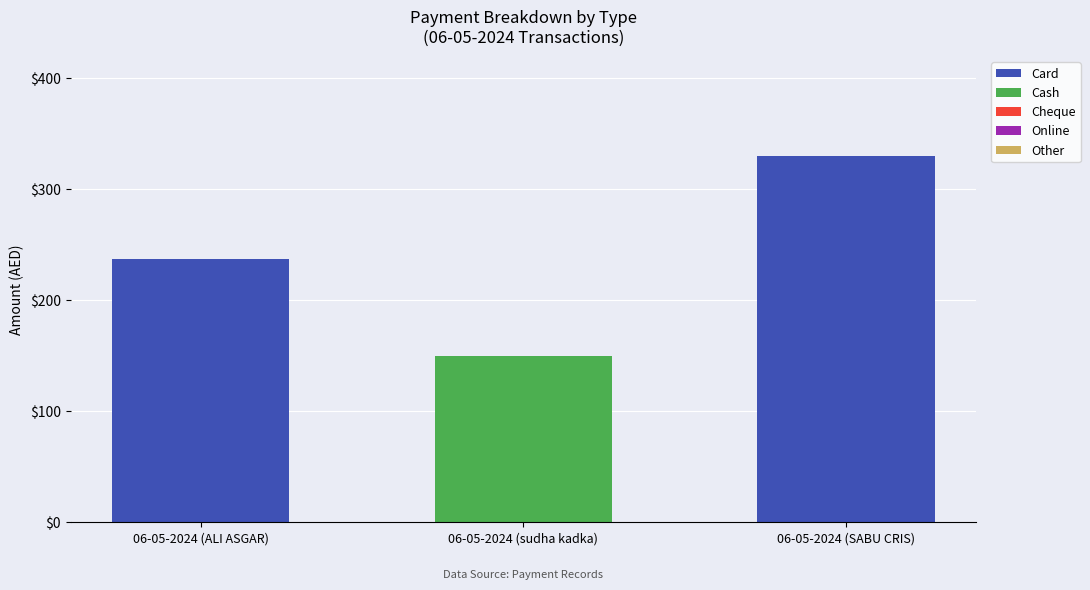

At which category is the sum across all series the highest?

06-05-2024 (SABU CRIS)